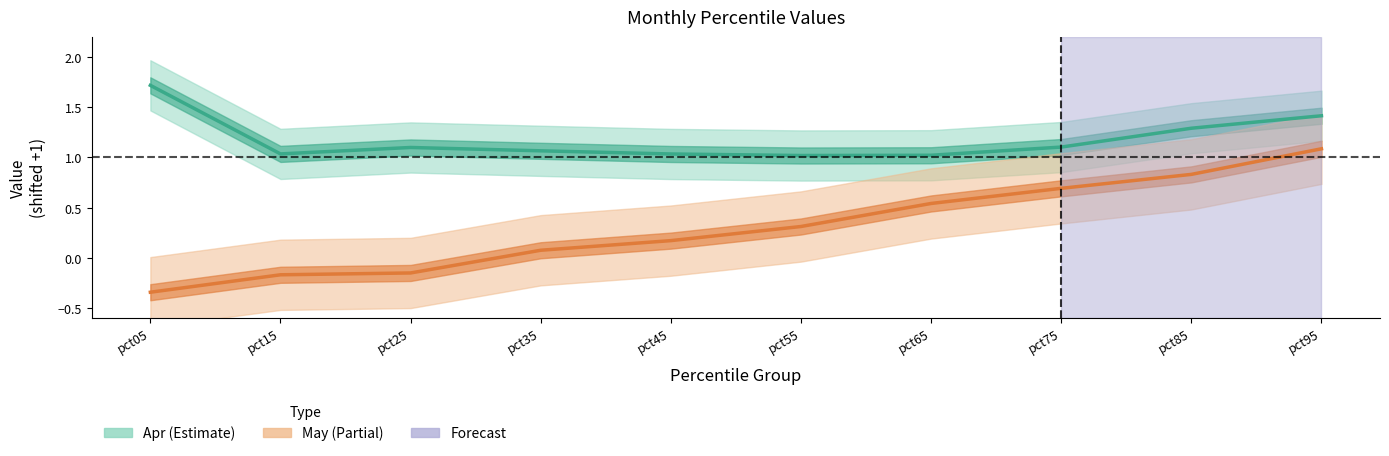

True or false: May and Apr cross at least once.

False